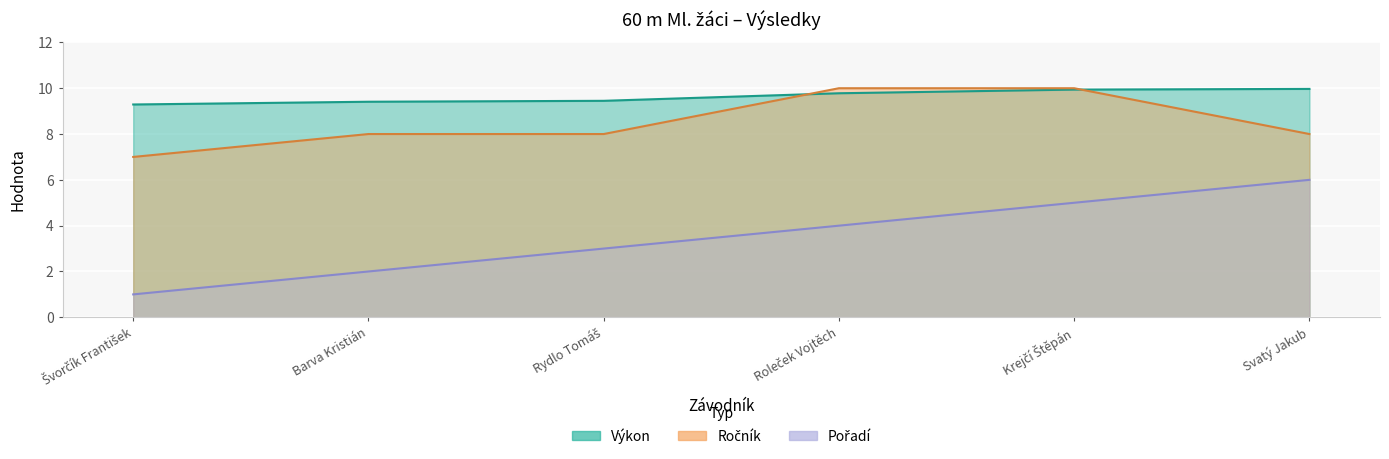

What position from the left is Roleček Vojtěch?

4